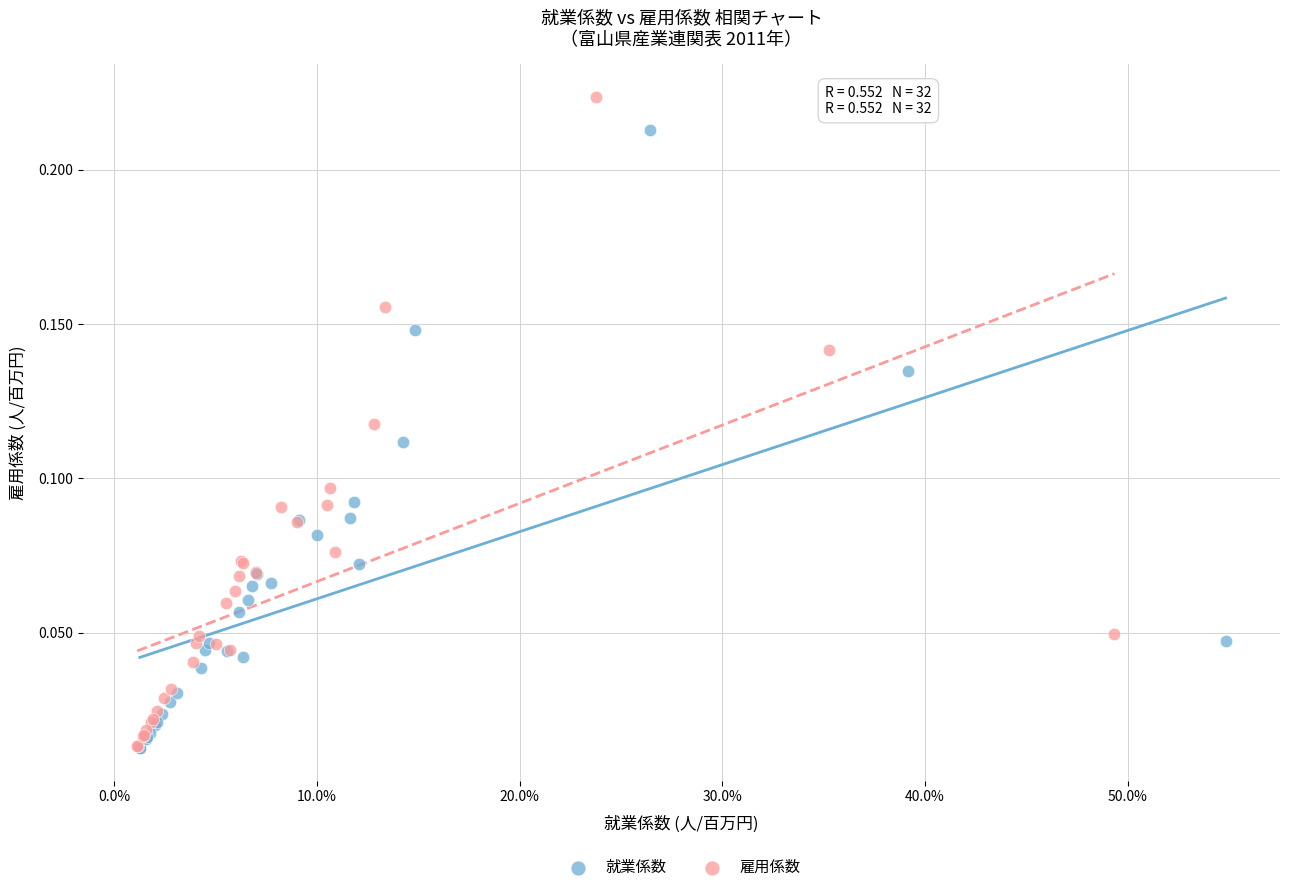

Which series contains the highest Y value?

雇用係数